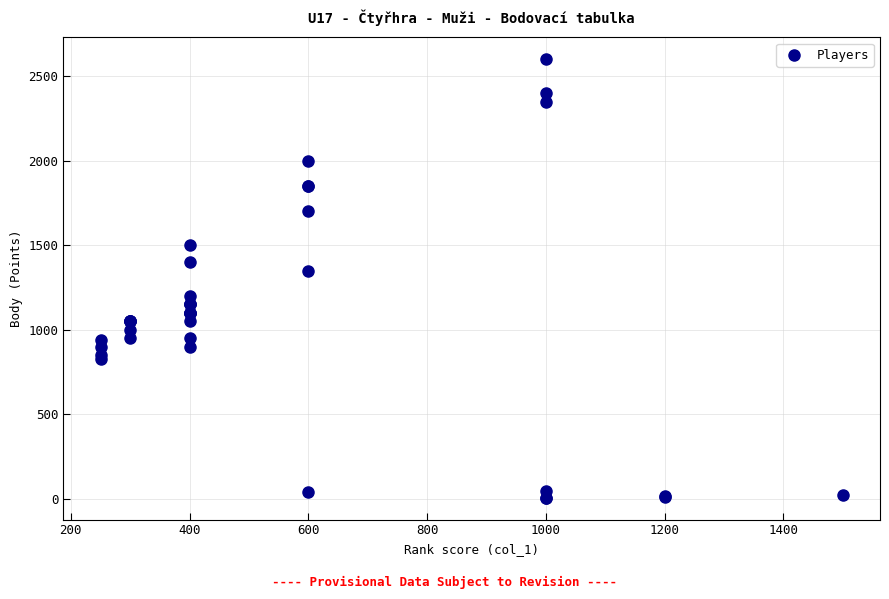

What Y value in the scatter plot is closest to 1303?

1350